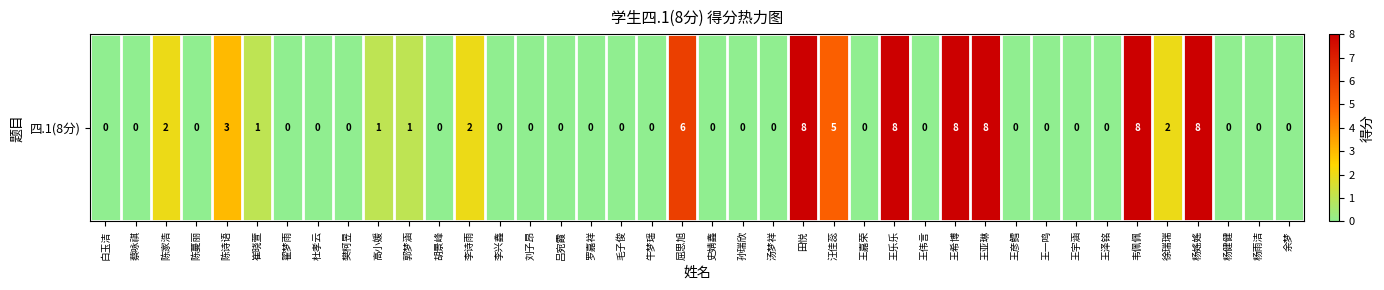

At which category does the chart reach its peak across all series?

田悦